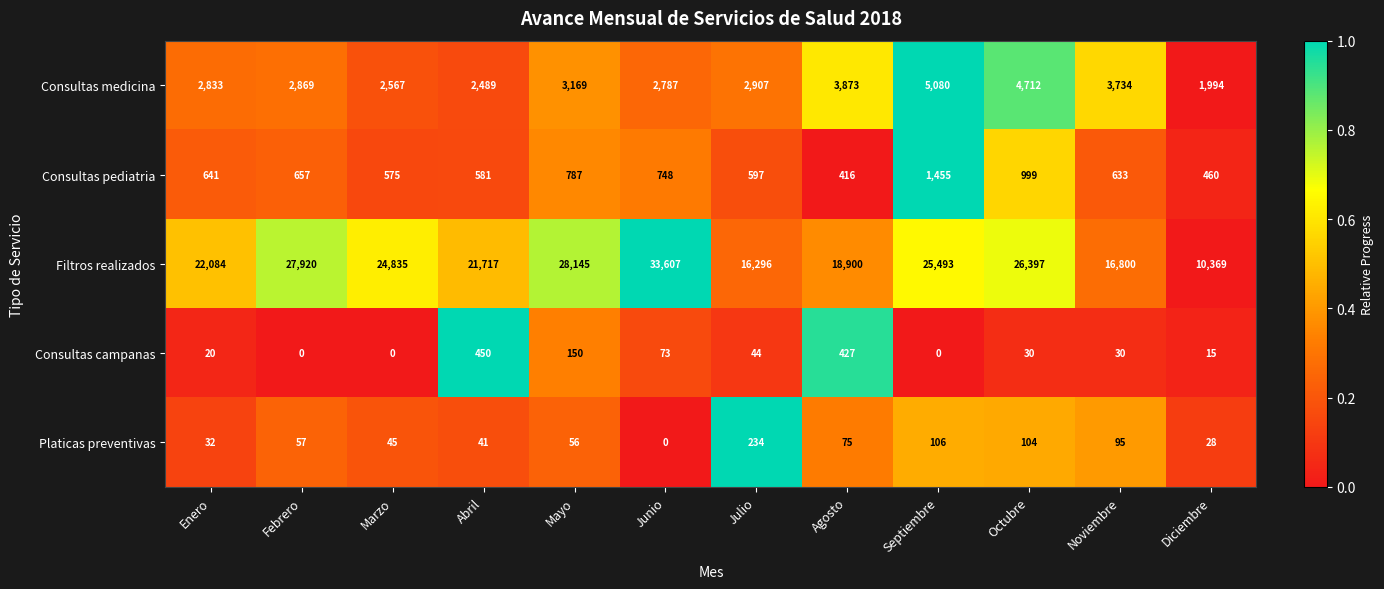

Rank the series by their maximum value, from highest to lowest.

Filtros realizados, Consultas medicina, Consultas pediatria, Consultas campanas, Platicas preventivas